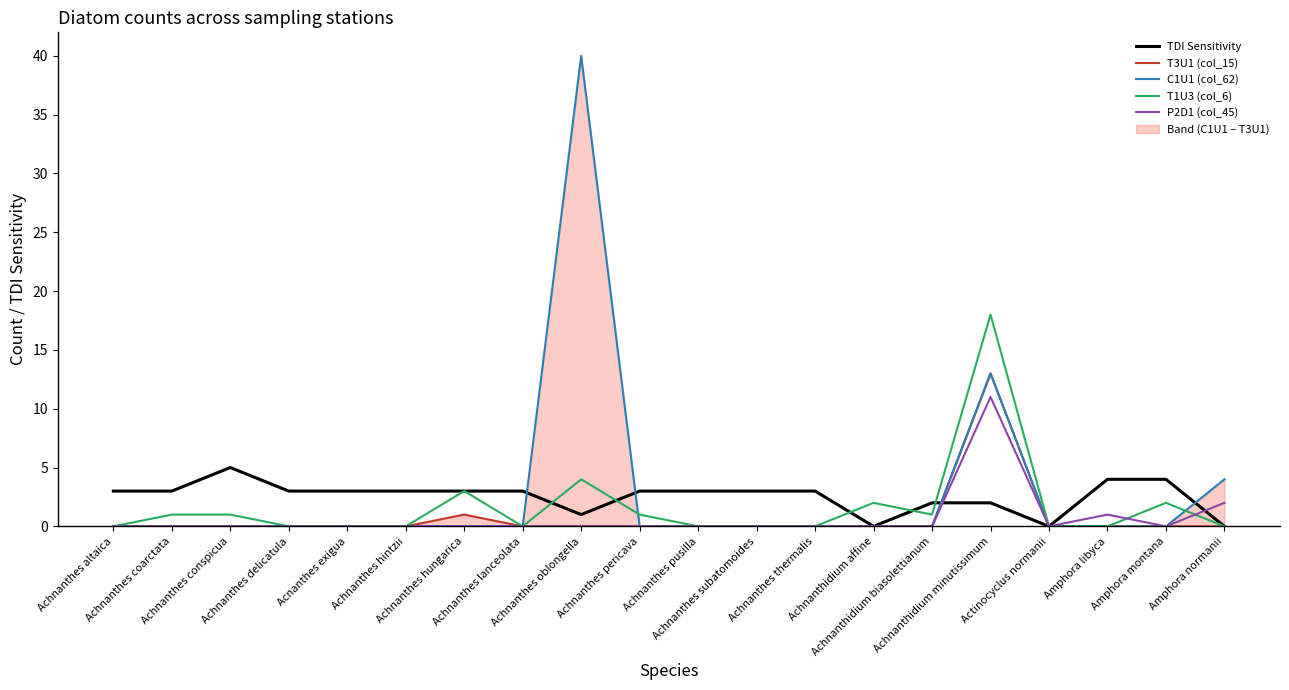

Reading left to right, list all the values displayed in this chart.

TDI Sensitivity: 3	3	5	3	3	3	3	3	1	3	3	3	3	0	2	2	0	4	4	0
T3U1 (col_15): 0	0	0	0	0	0	1	0	0	0	0	0	0	0	0	13	0	0	0	0
C1U1 (col_62): 0	0	0	0	0	0	0	0	40	0	0	0	0	0	0	13	0	0	0	4
T1U3 (col_6): 0	1	1	0	0	0	3	0	4	1	0	0	0	2	1	18	0	0	2	0
P2D1 (col_45): 0	0	0	0	0	0	0	0	0	0	0	0	0	0	0	11	0	1	0	2